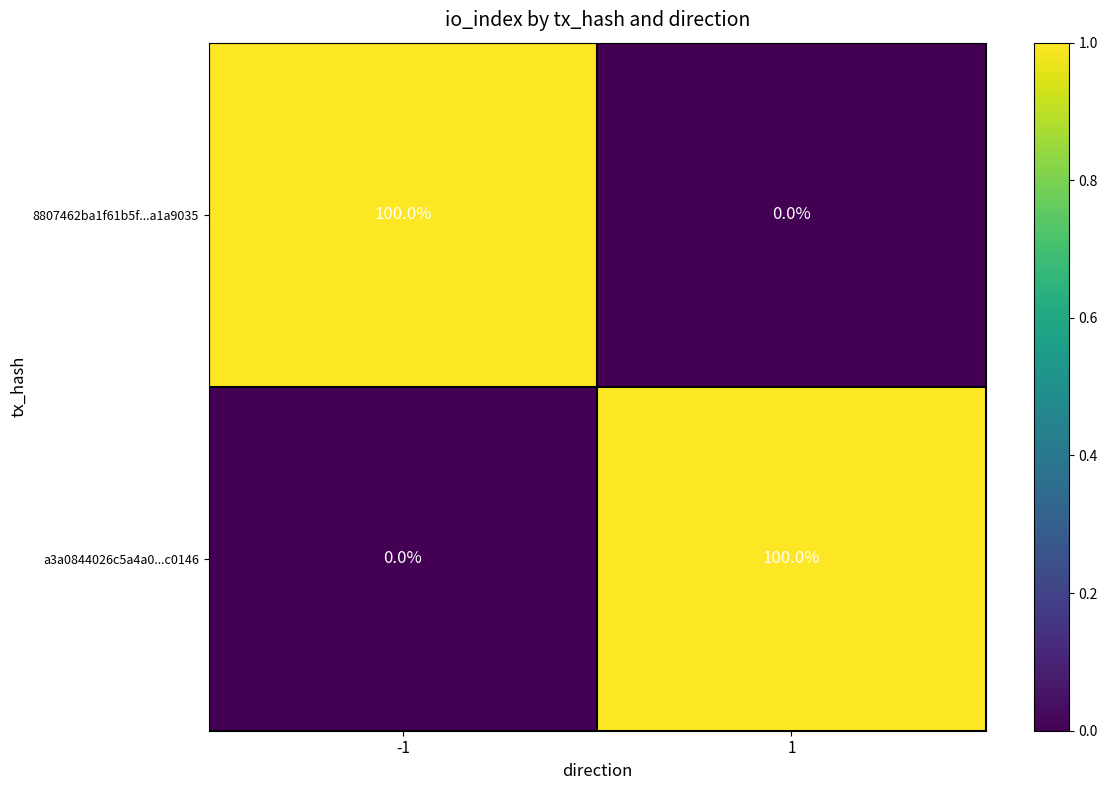

Rank the series at -1 from lowest to highest value.

a3a0844026c5a4a0...c0146, 8807462ba1f61b5f...a1a9035